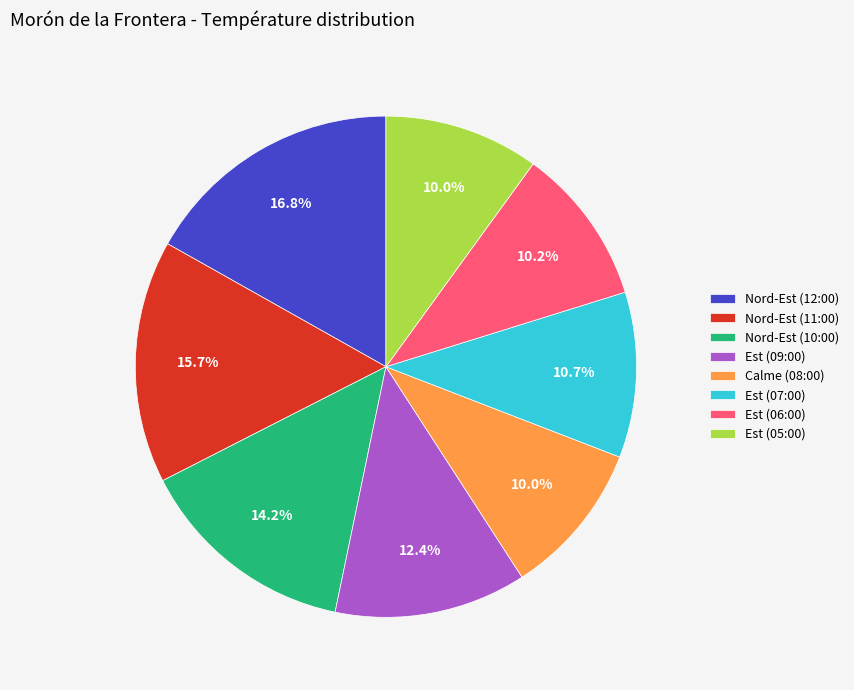

To the nearest percent, what percentage of the pie is Est (06:00)?

10%